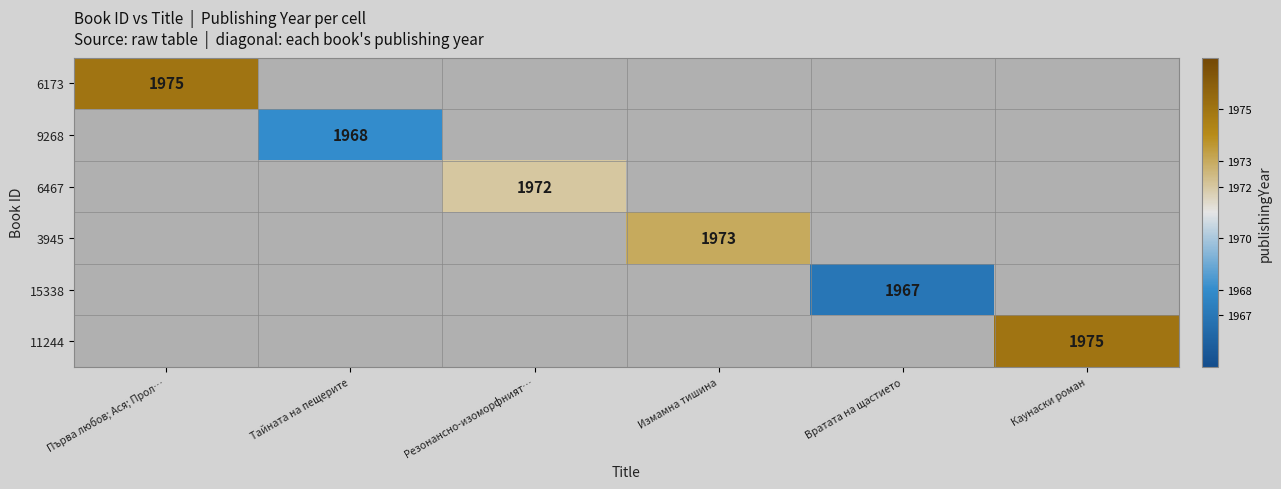

What is the total value across all series at Тайната на пещерите?

1968